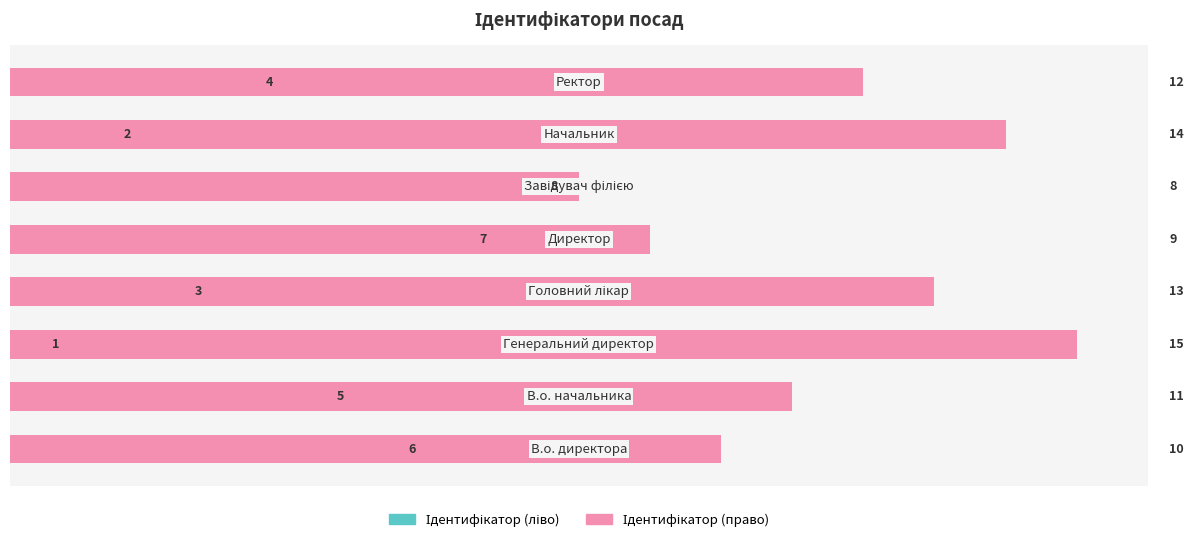

What are all the series names shown in the legend?

Ідентифікатор (ліво), Ідентифікатор (право)